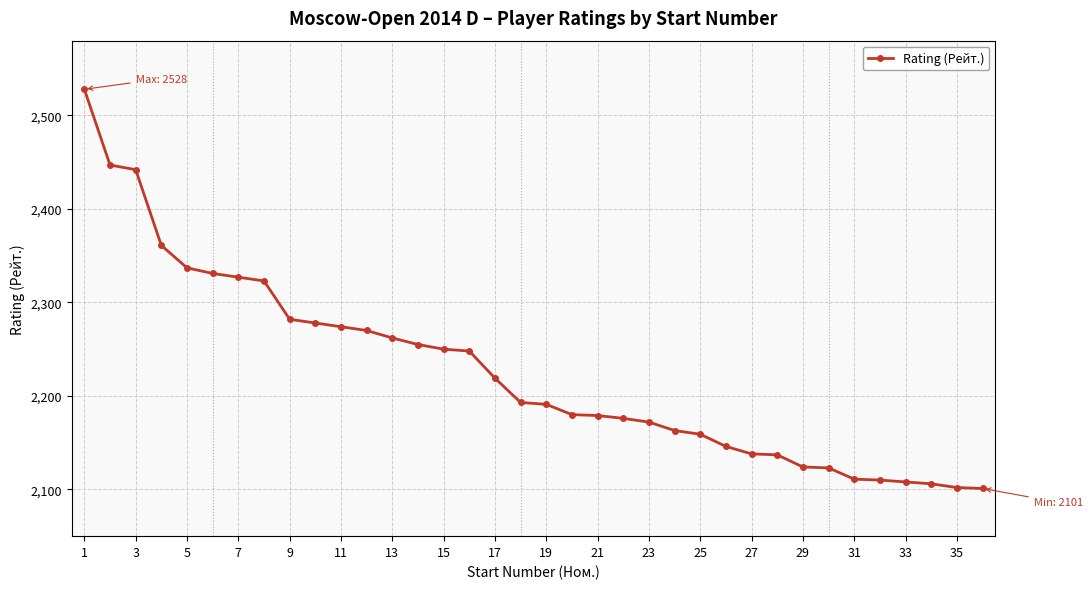

What is the minimum value shown in the chart?

2101